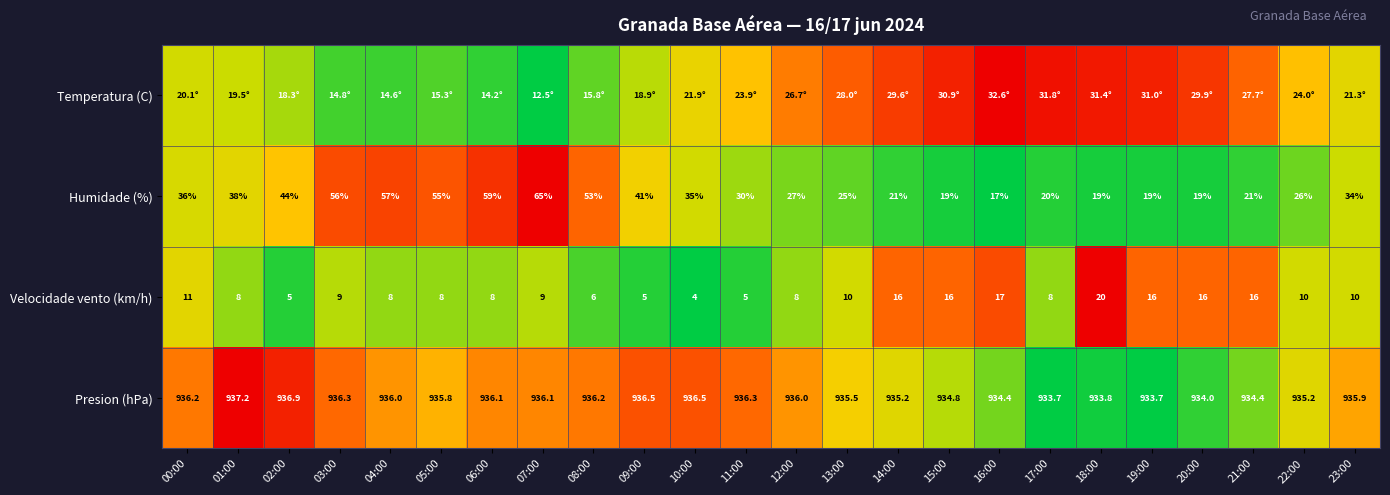

Which label corresponds to the smallest value in the chart?

07:00